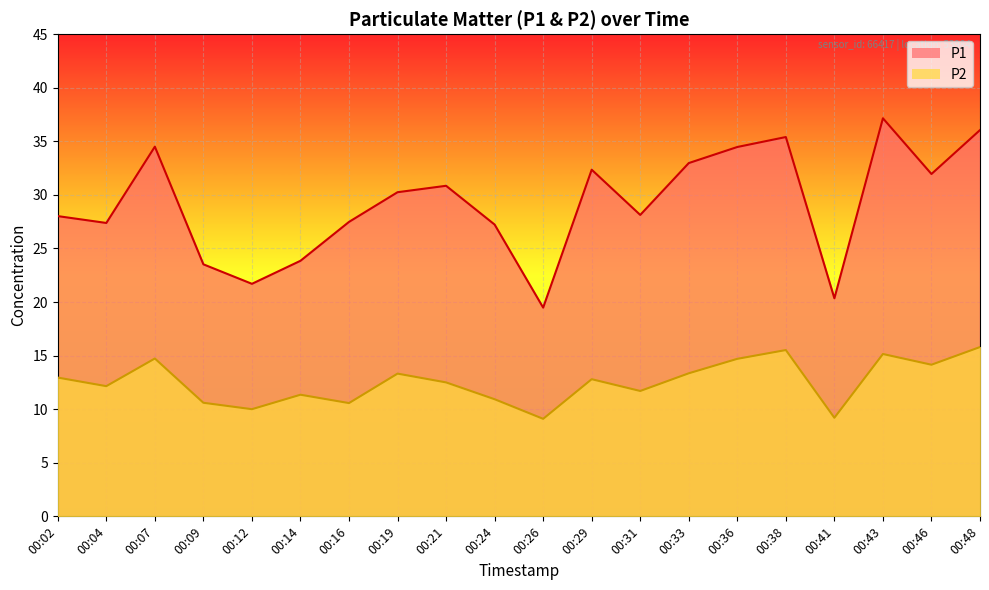

What are all the series names shown in the legend?

P1, P2